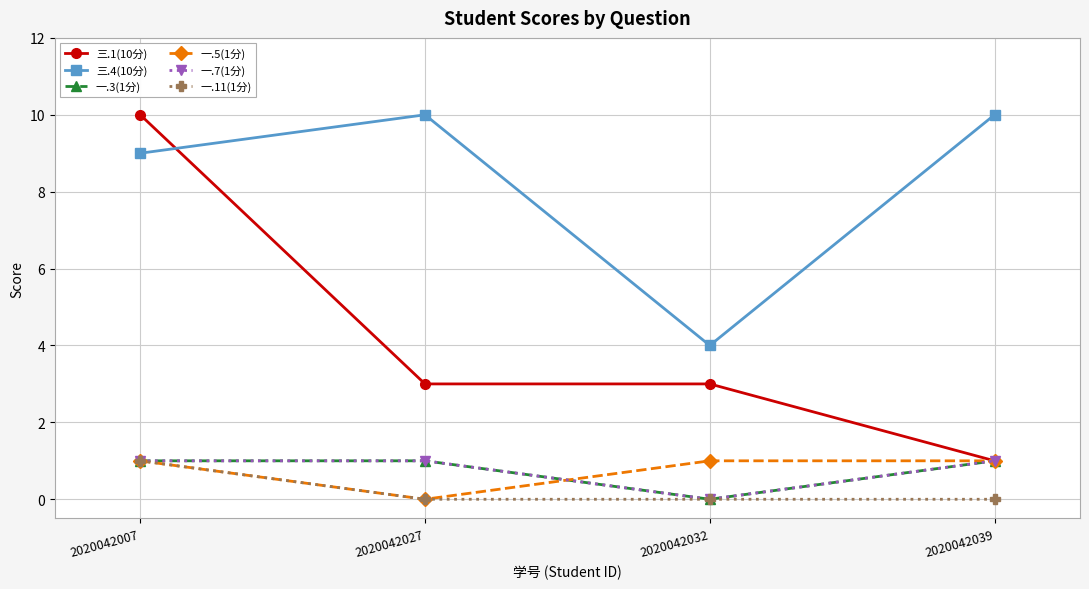

After their last crossing, which series has the higher values: 三.4(10分) or 三.1(10分)?

三.4(10分)